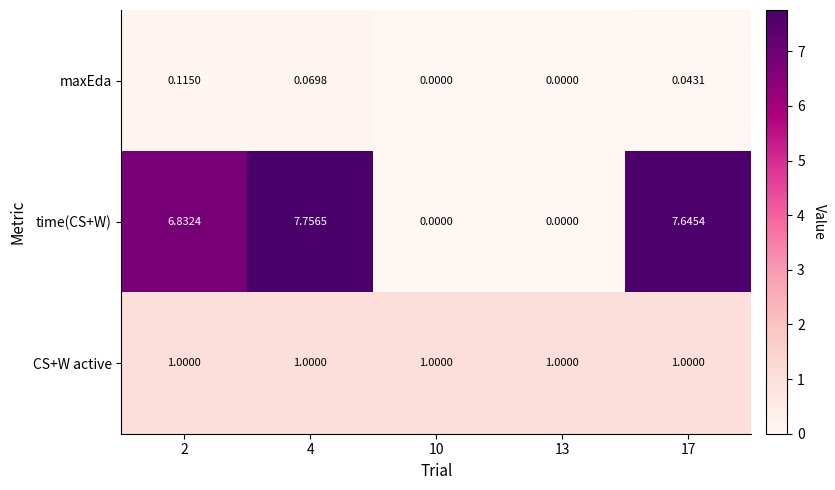

Which series has the widest spread of values?

time(CS+W)